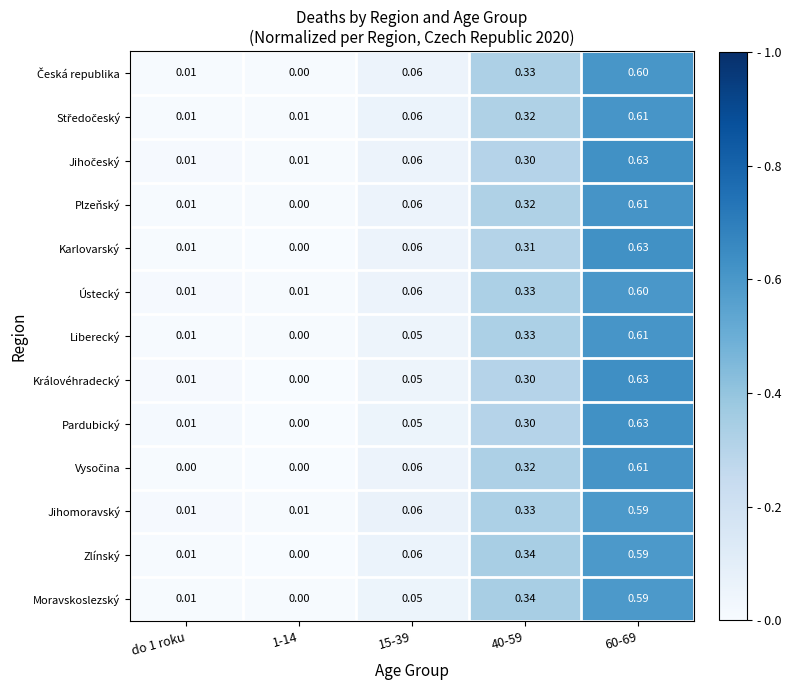

At how many categories does at least one series exceed 0?

5